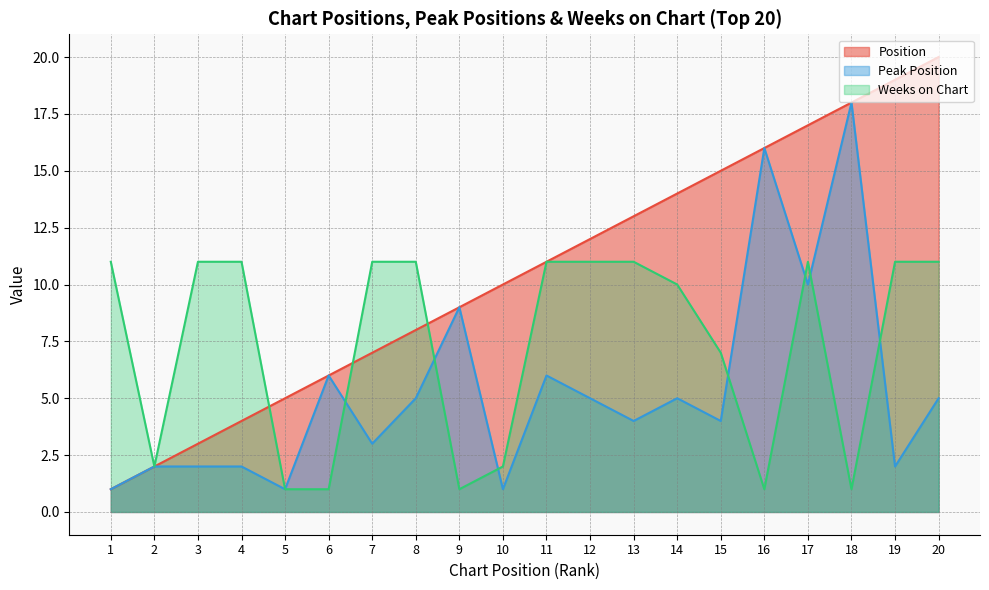

What is the difference between the Position values at 20 and 6?

14